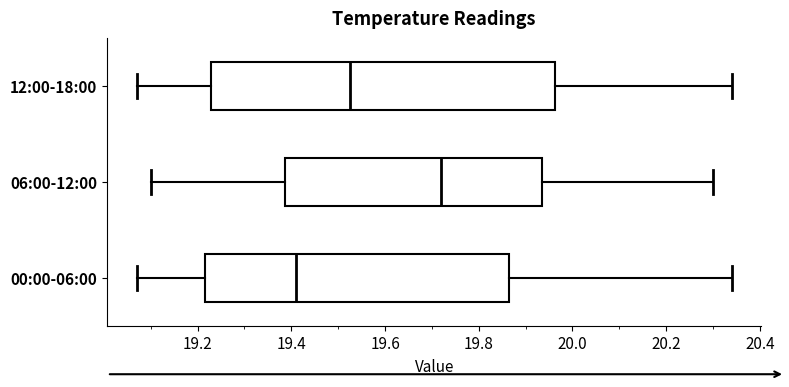

Which box has the furthest to the right median line?

06:00-12:00